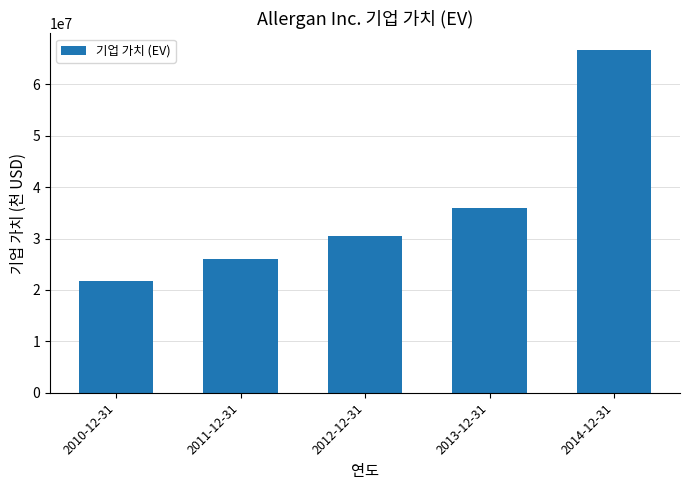

What is the value of the 3rd bar from the left?

30534136